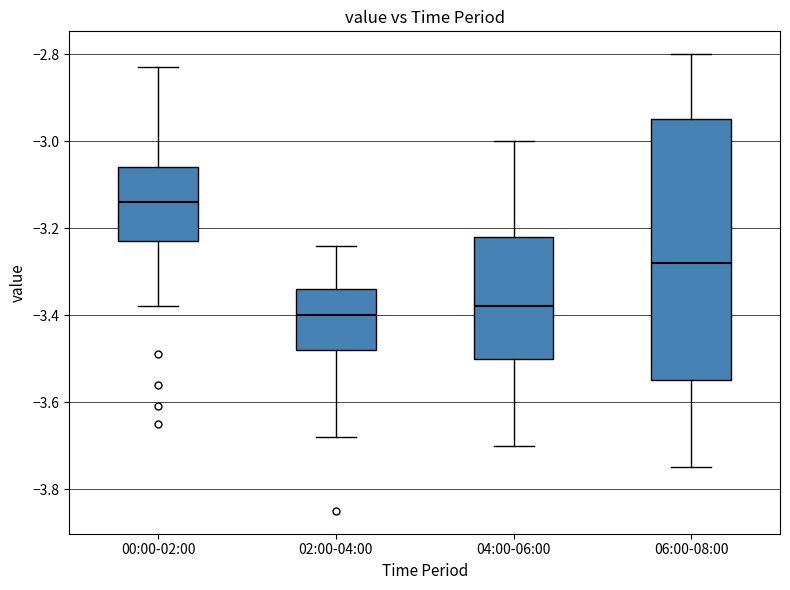

Reading left to right, transcribe this box plot: for each box, give where its median line is, the range the box spans, and where its two whiskers end, as read against the y-axis. The values are not printed on the chart, so give them approximately, as read against the axis.

00:00-02:00: median -3.14, box -3.22 to -3.06, whiskers -3.38 to -2.82
02:00-04:00: median -3.40, box -3.48 to -3.34, whiskers -3.68 to -3.24
04:00-06:00: median -3.38, box -3.50 to -3.22, whiskers -3.70 to -3.00
06:00-08:00: median -3.28, box -3.54 to -2.94, whiskers -3.74 to -2.80